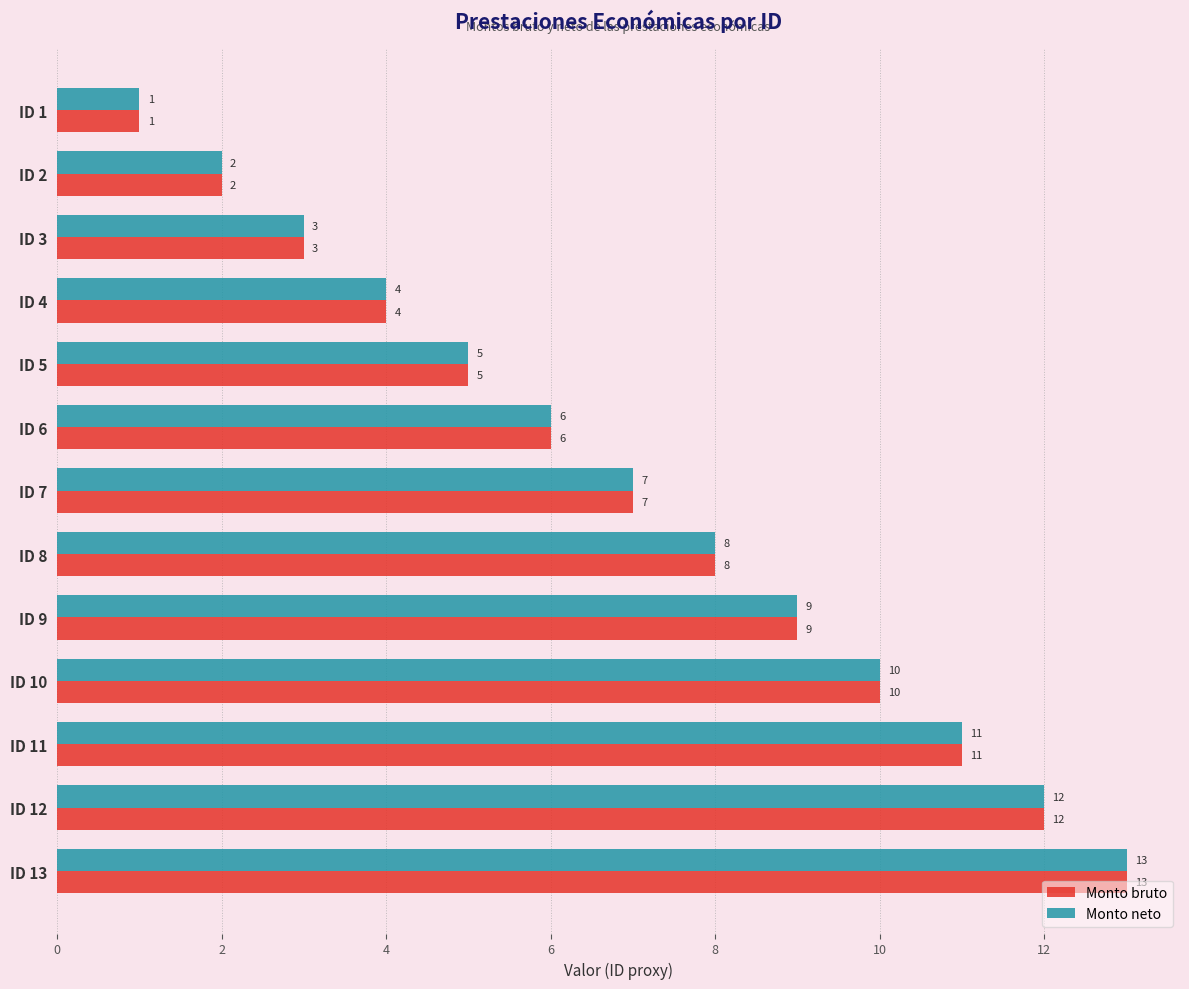

What is the maximum value for Monto neto?

13